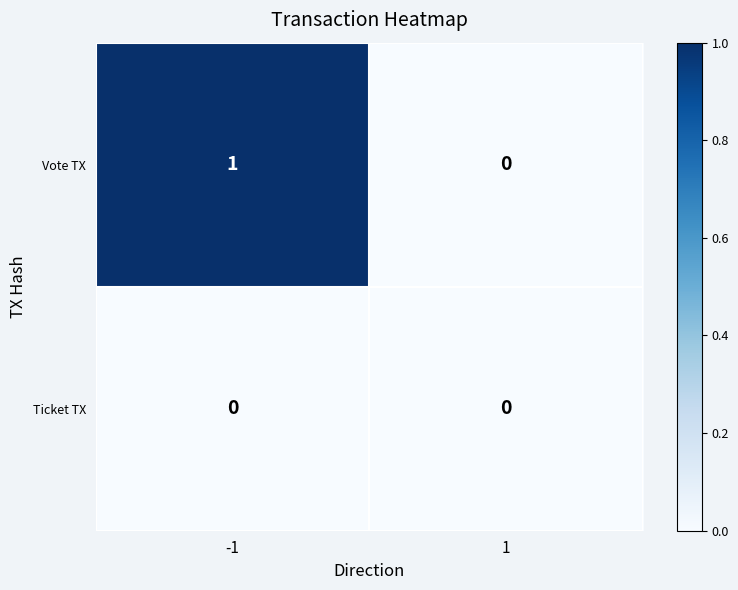

Reading left to right, transcribe all the data shown in this chart.

Vote TX: -1=1	1=0
Ticket TX: -1=0	1=0